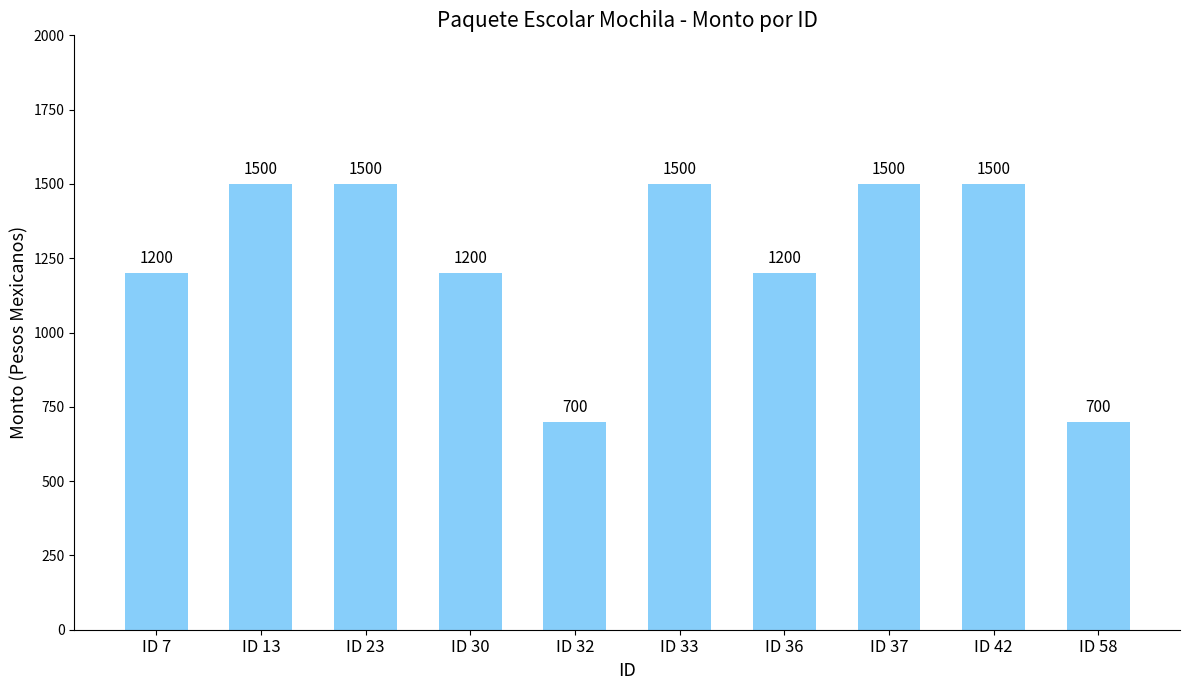

What is the greatest value displayed?

1500